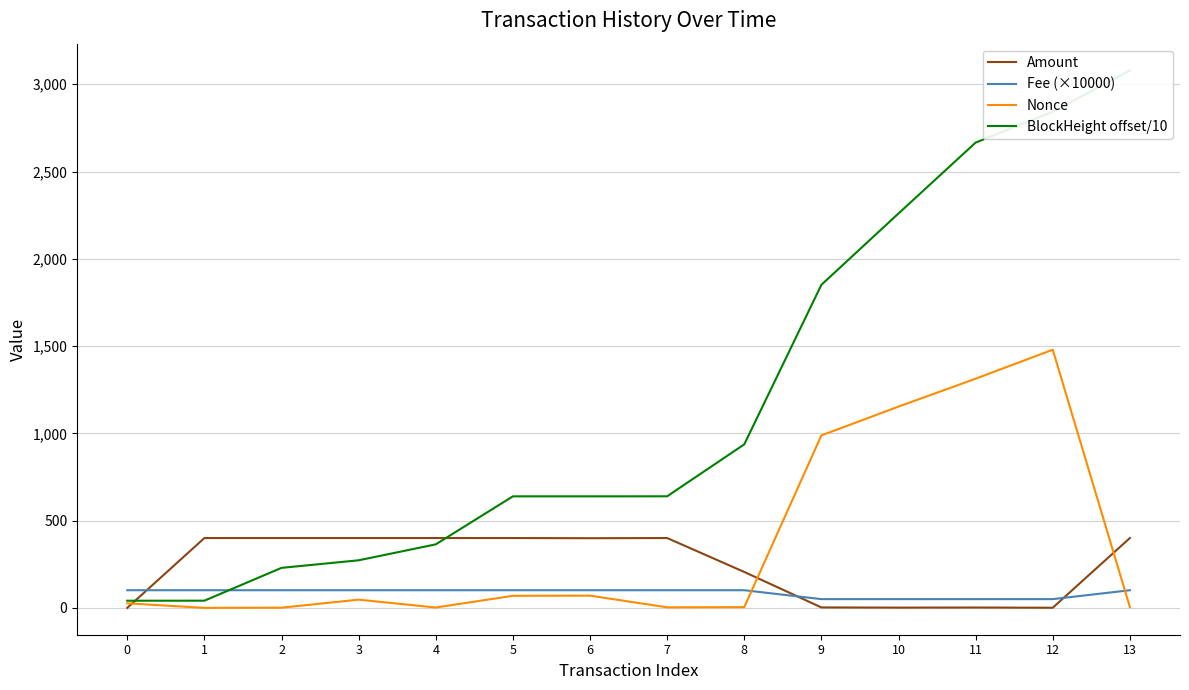

True or false: BlockHeight offset/10 and Nonce intersect in this chart.

False